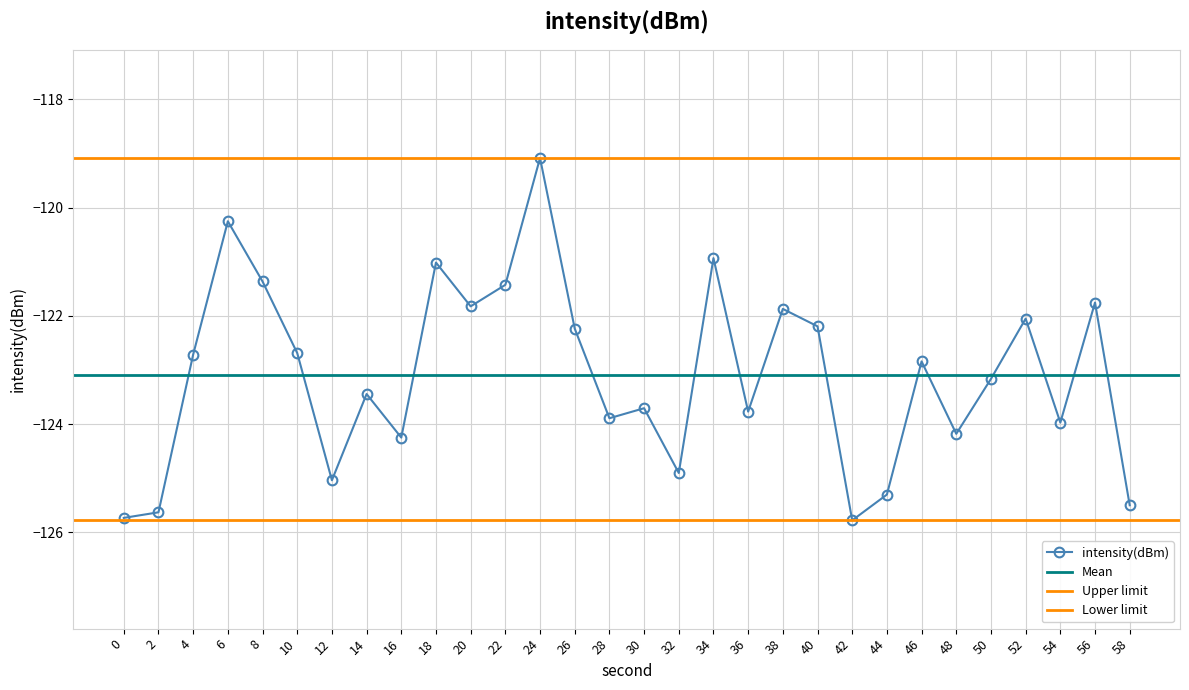

Is this an area chart (filled region under the line)?

No